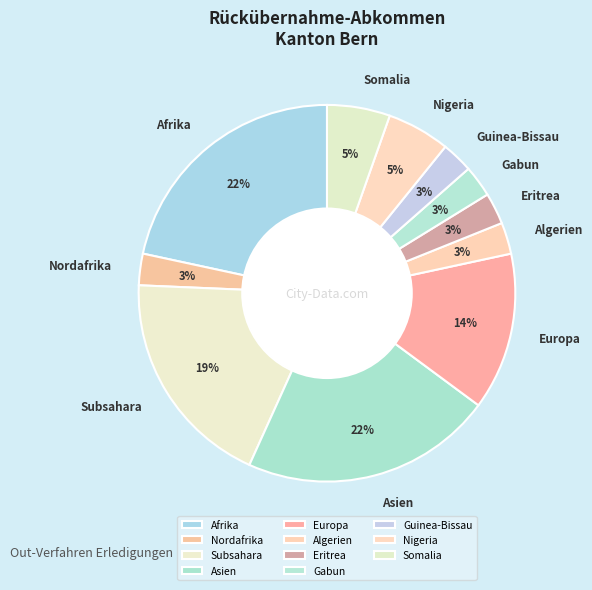

The Asien slice represents 16% of the pie. True or false?

False